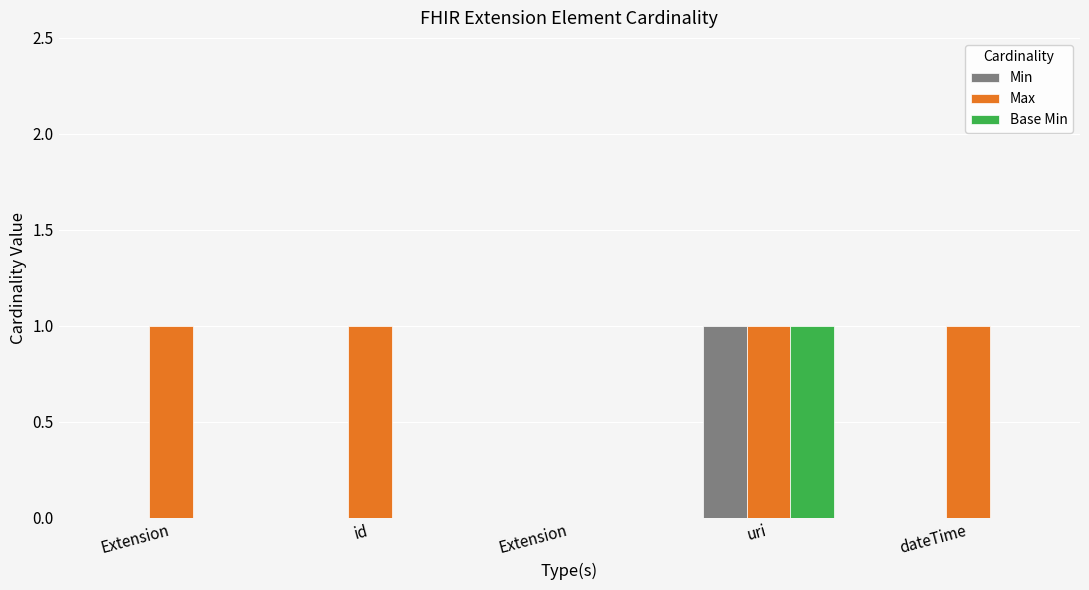

List the series in order of their peak value, lowest first.

Min, Max, Base Min